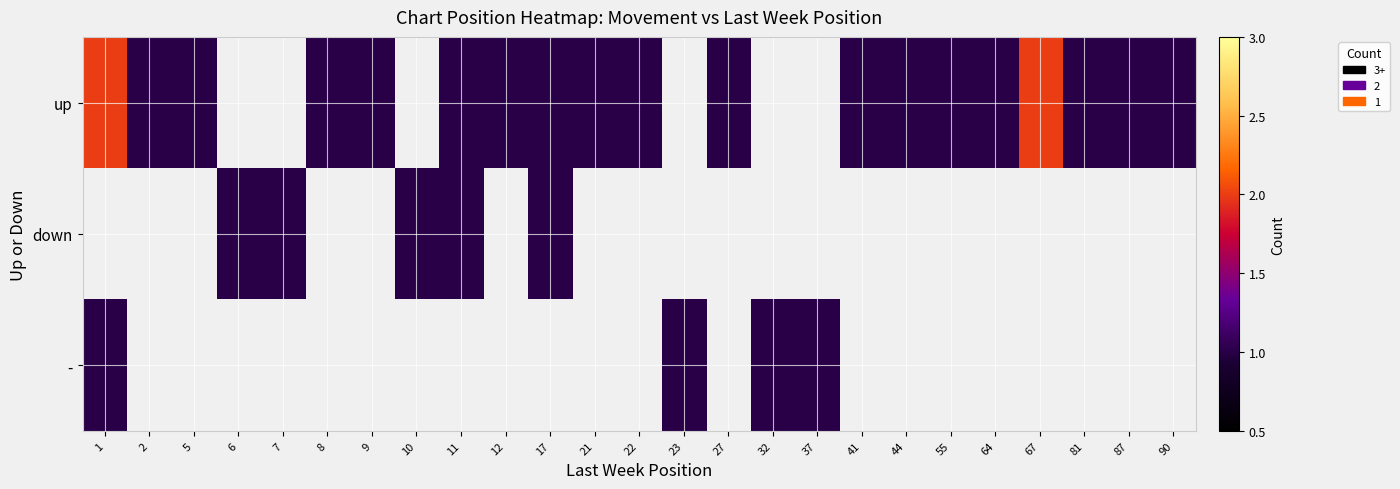

At which label does - reach its minimum?

1